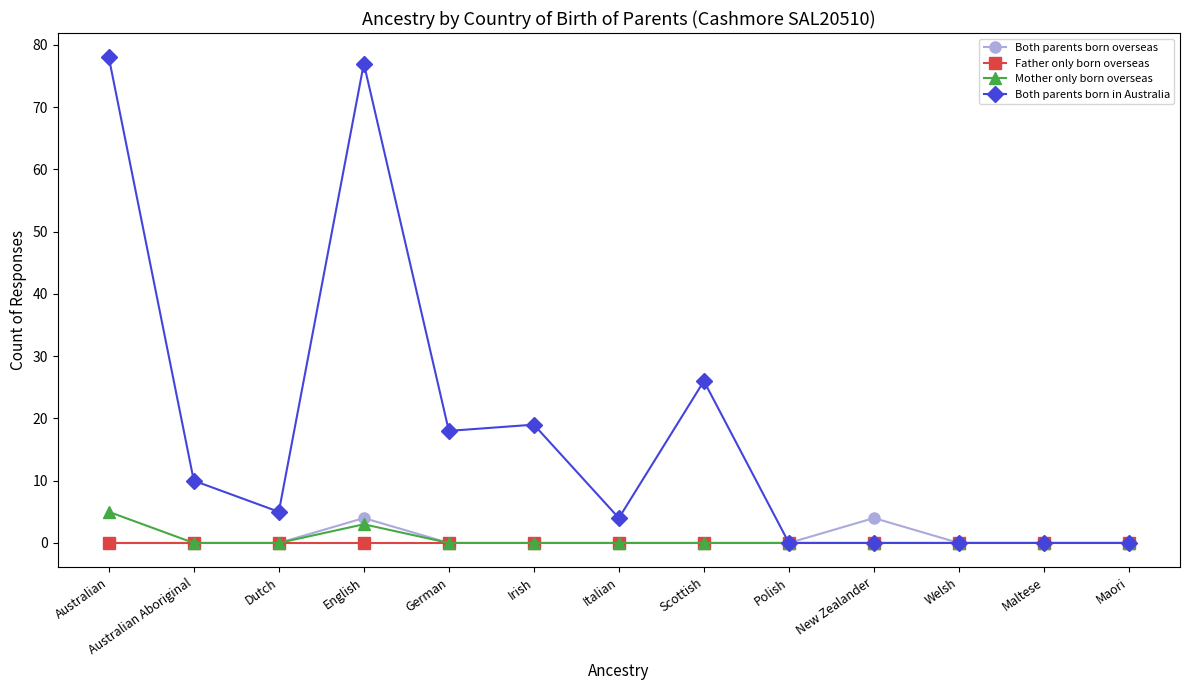

How many Both parents born overseas values are between 0 and 1?

11